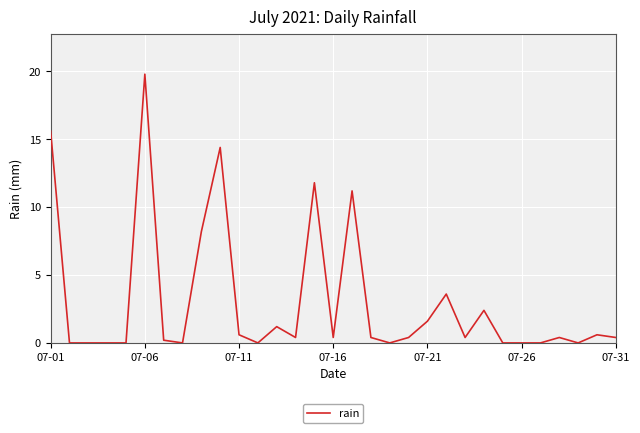

What is the maximum value shown in the chart?

19.8